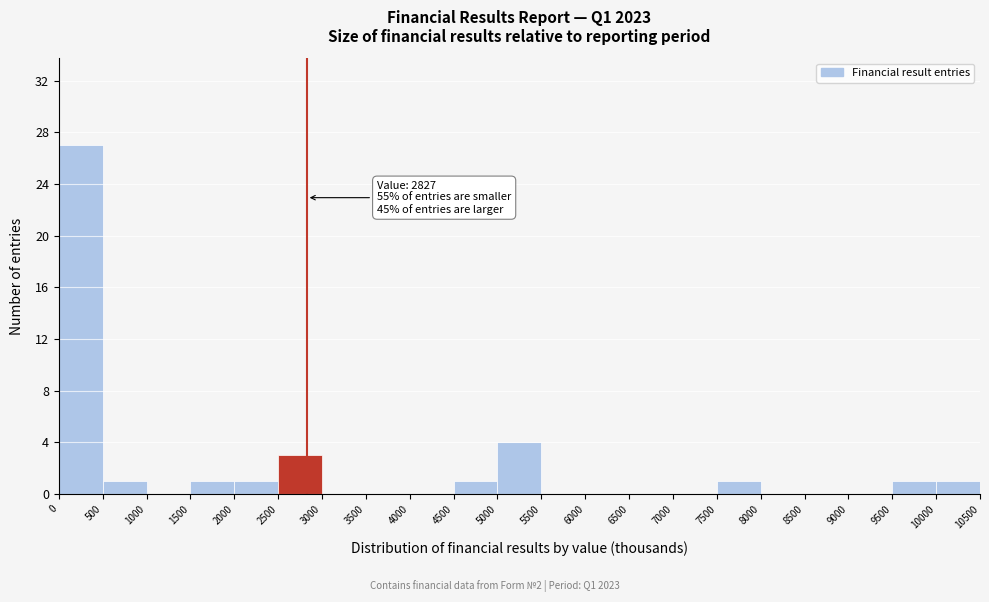

Over which range of the x-axis is the bar tallest?

0 to 500